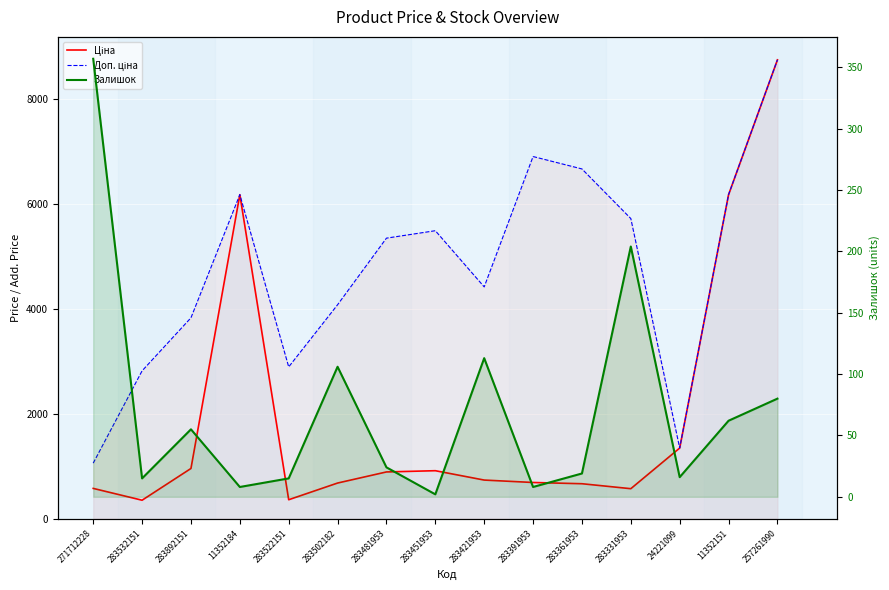

True or false: Доп. ціна has more than 0 points higher than both neighbors.

True